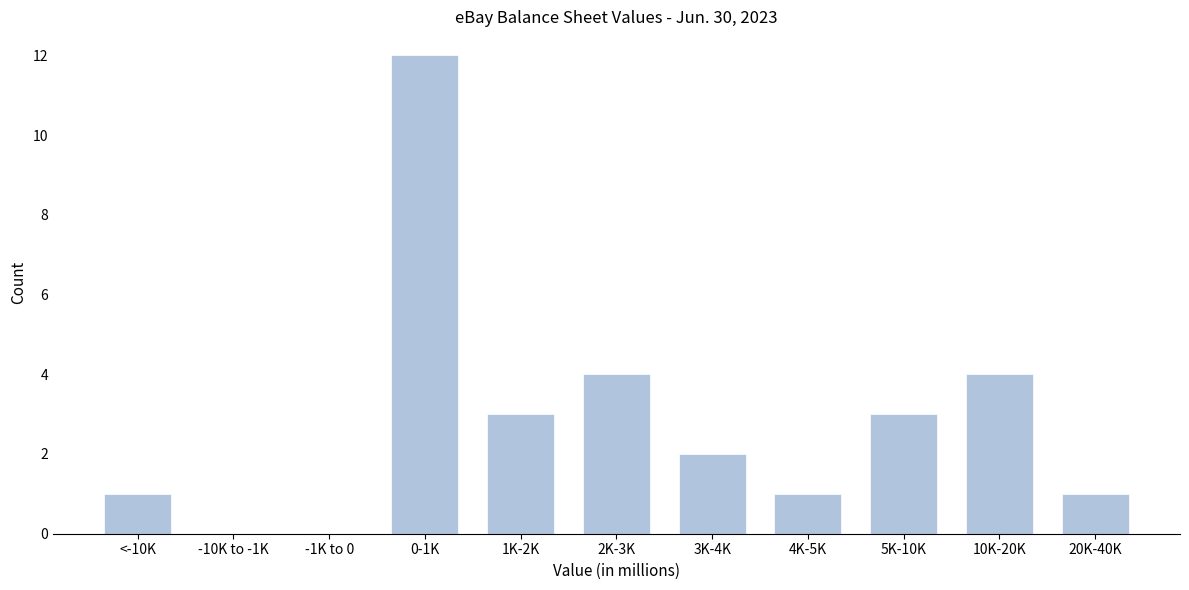

Reading right to left, extract all data points from this chart.

20K-40K=1	10K-20K=4	5K-10K=3	4K-5K=1	3K-4K=2	2K-3K=4	1K-2K=3	0-1K=12	-1K to 0=0	-10K to -1K=0	<-10K=1